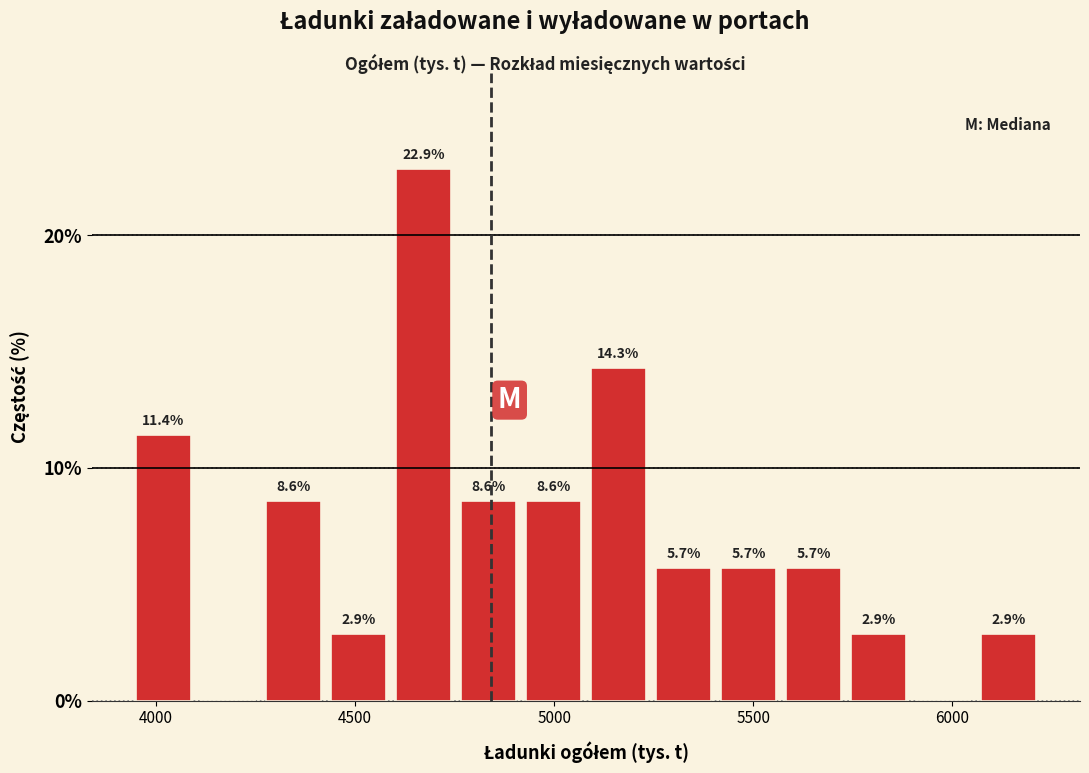

Around what value on the x-axis is the tallest bar? Give the approximate position of its centre, as read against the axis.

4650